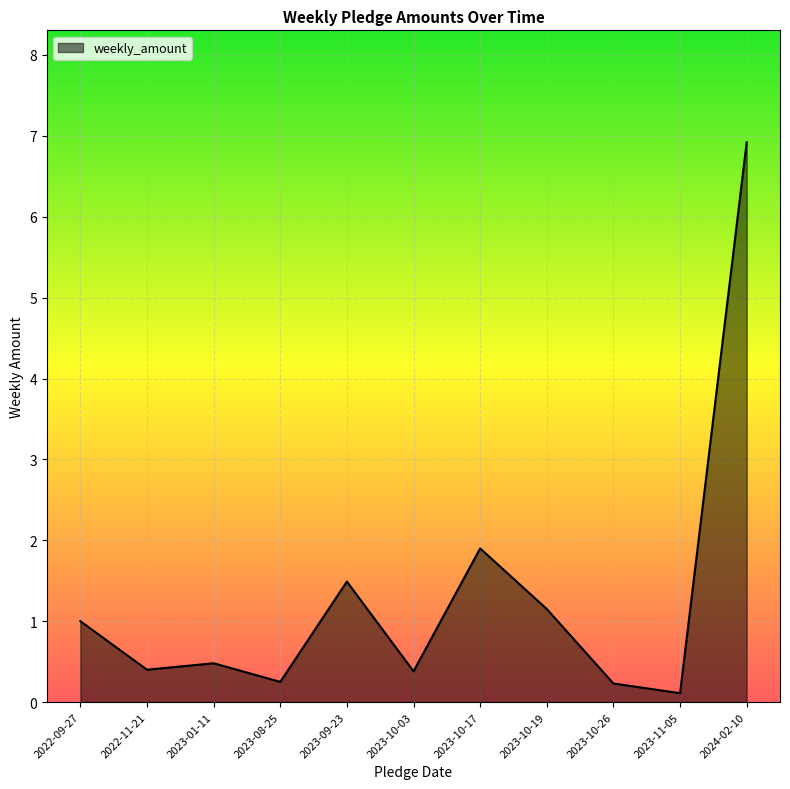

Does the chart have visible grid lines?

Yes